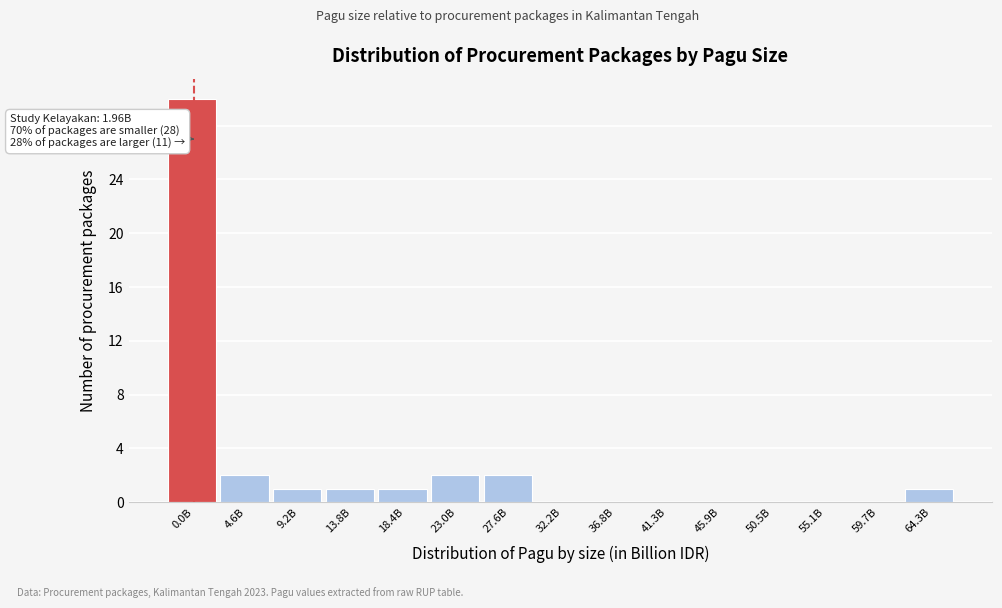

Reading left to right, what are all the values shown in this chart?

0.0B=30	4.6B=2	9.2B=1	13.8B=1	18.4B=1	23.0B=2	27.6B=2	32.2B=0	36.8B=0	41.3B=0	45.9B=0	50.5B=0	55.1B=0	59.7B=0	64.3B=1